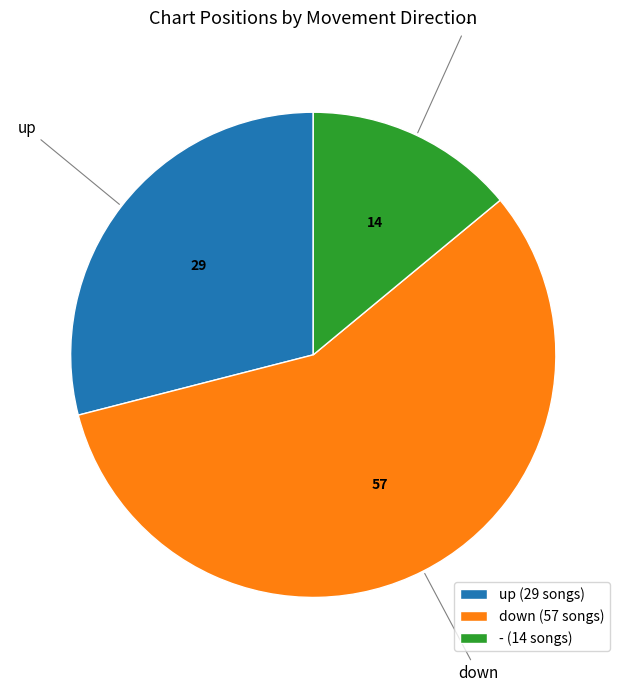

Approximately how many times larger is the value at up compared to down?

0.5